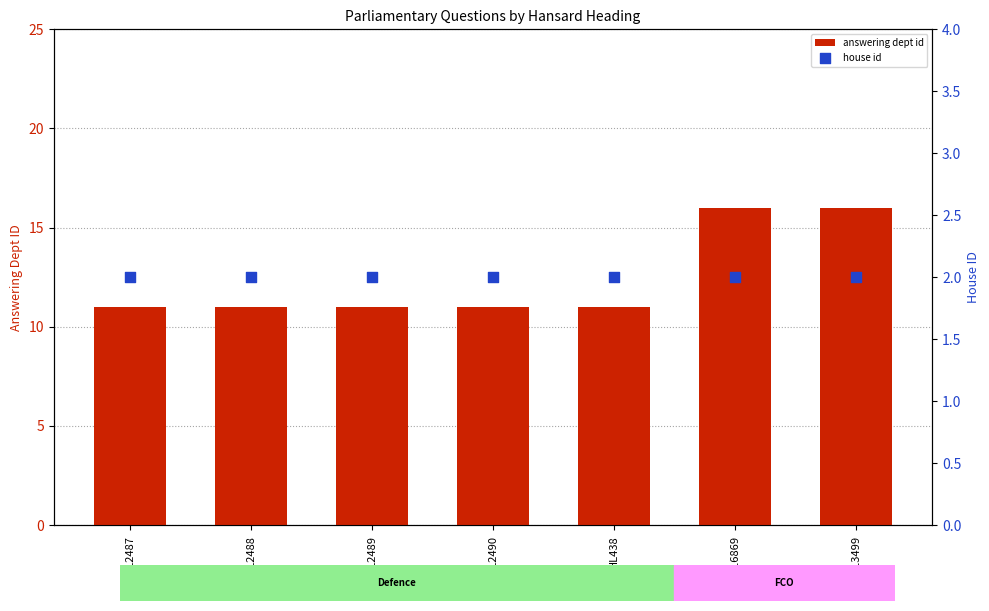

Which series has the largest total across all categories?

answering dept id